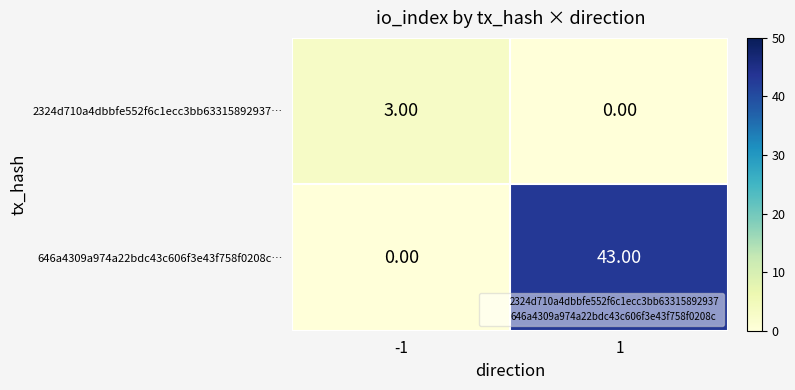

Rank the series at 1 from lowest to highest value.

2324d710a4dbbfe552f6c1ecc3bb63315892937…, 646a4309a974a22bdc43c606f3e43f758f0208c…